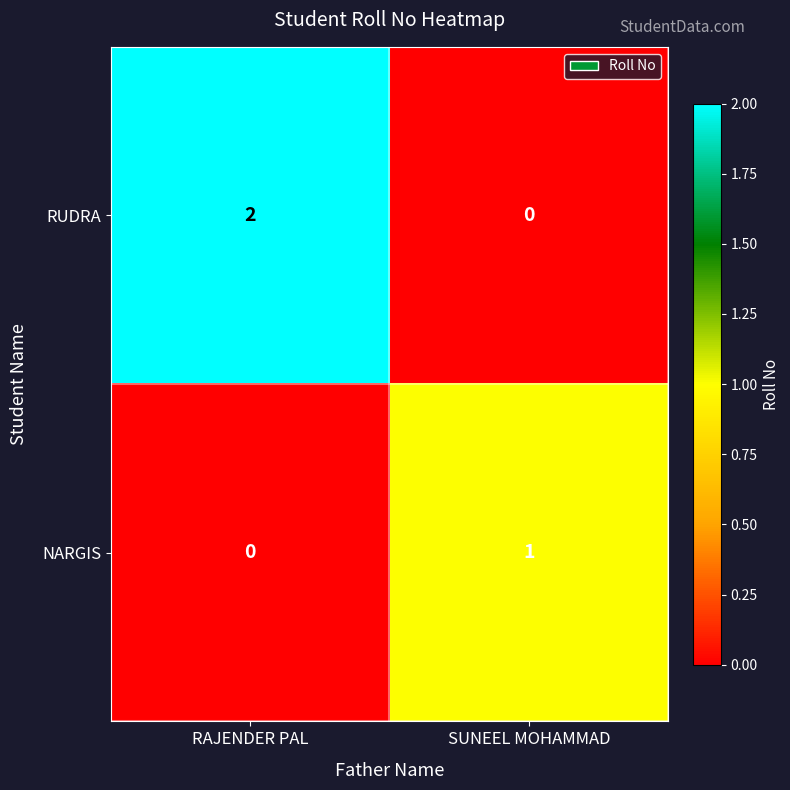

List the series in order of their peak value, lowest first.

NARGIS, RUDRA